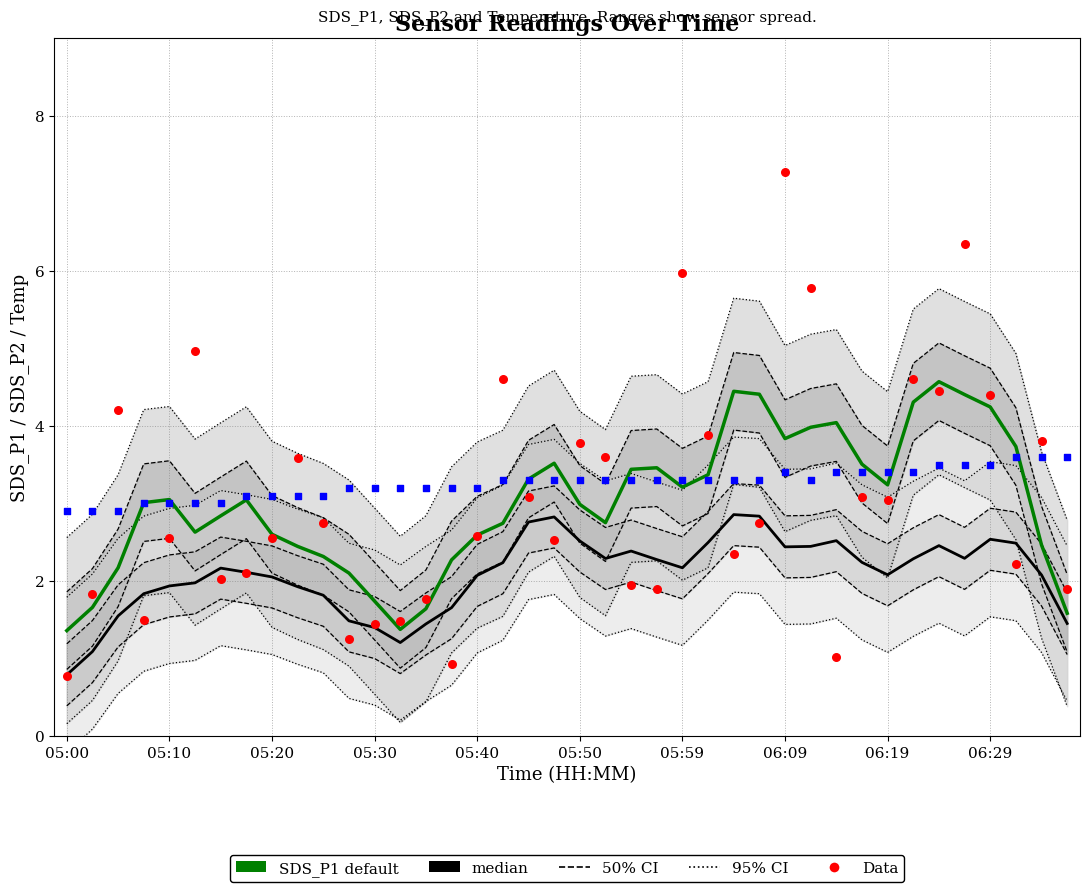

At which category is the sum across all series the highest?

06:09